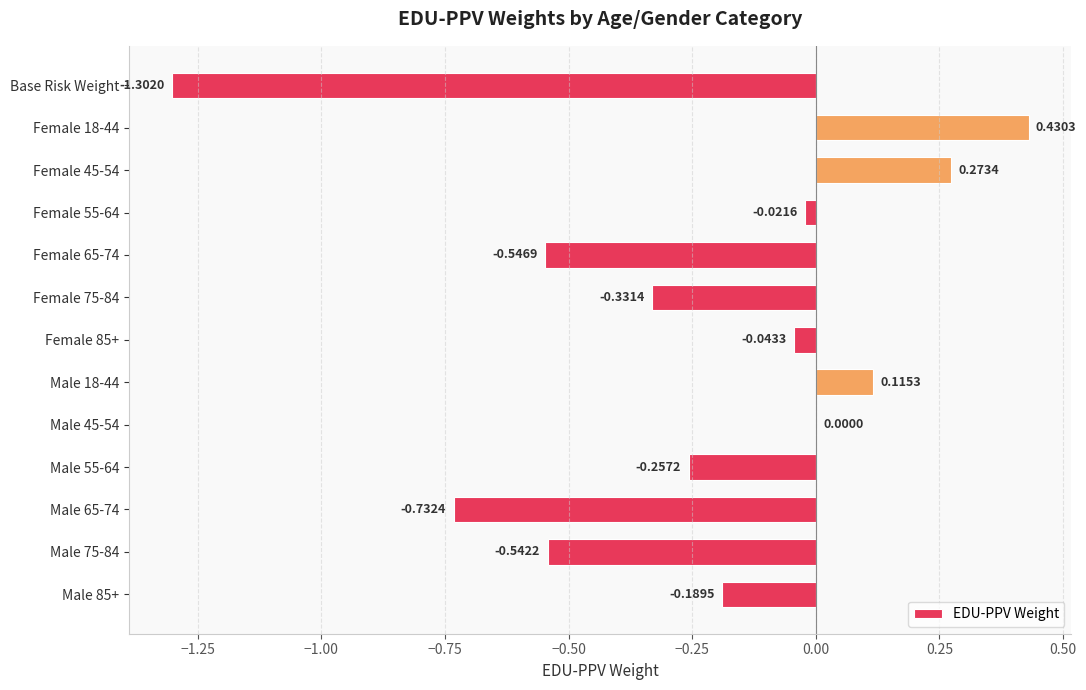

What is the change in value from Male 55-64 to Male 85+?

+0.1